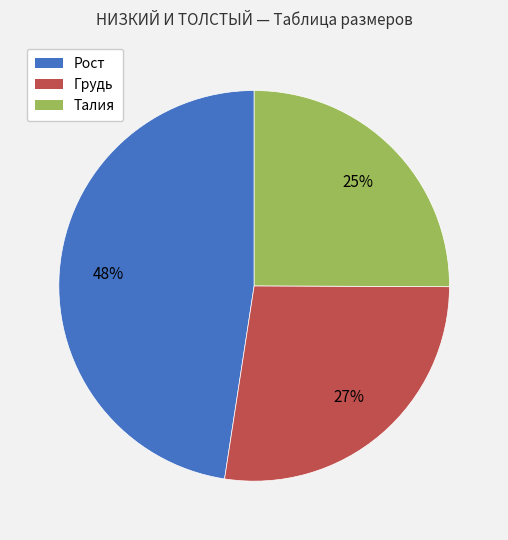

Is it true that Рост is 48% of the pie?

True